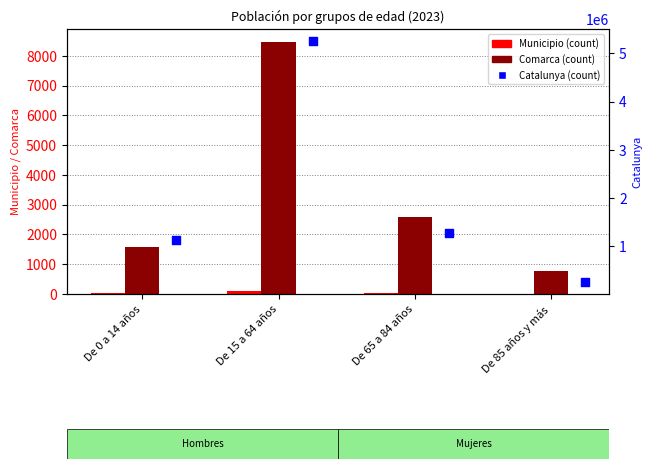

At which category is the sum across all series the highest?

De 15 a 64 años